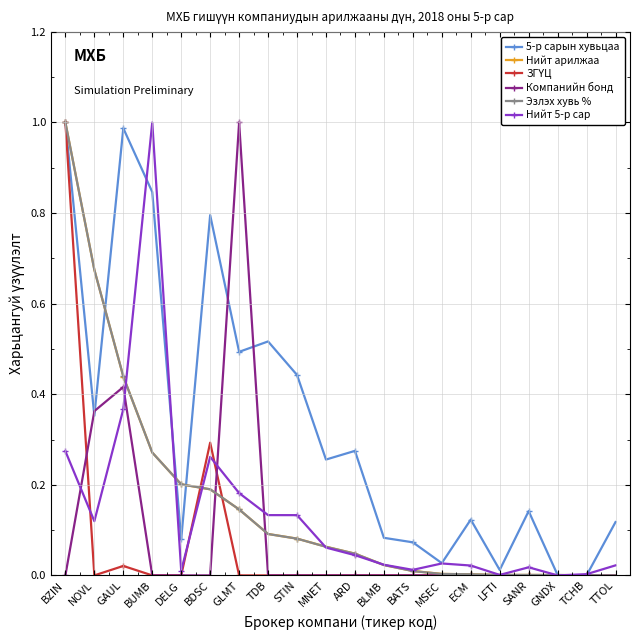

How many series are shown in this chart?

6